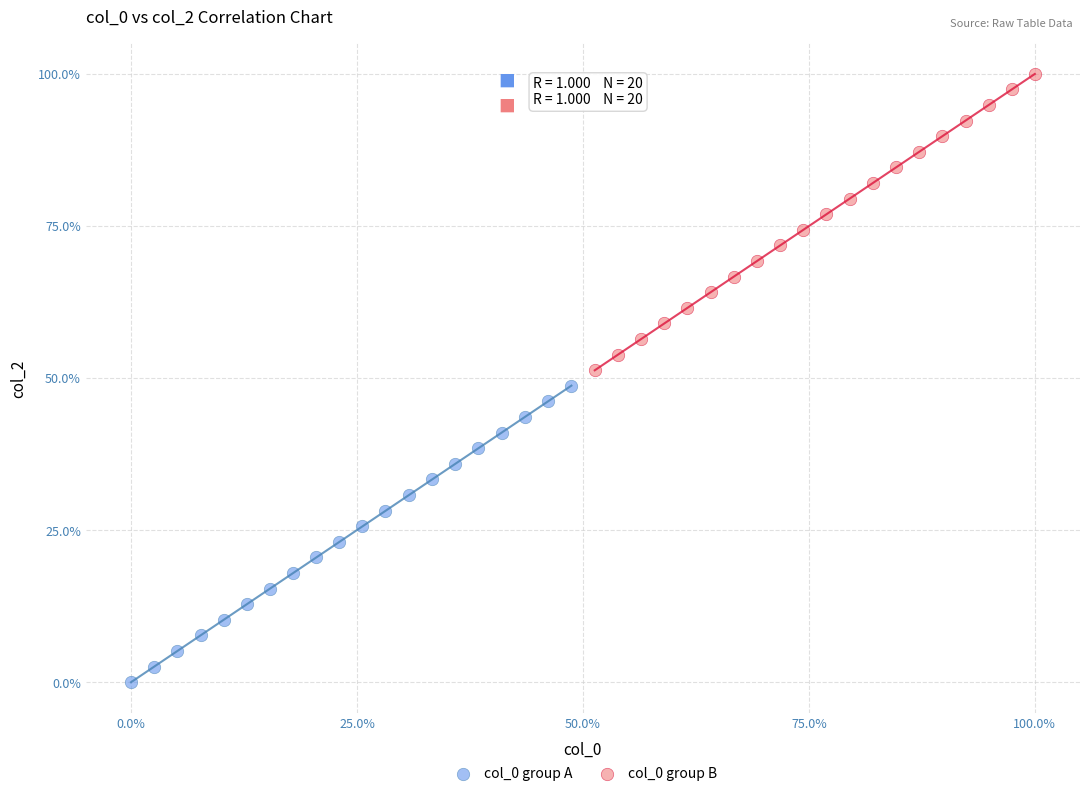

Which series contains the lowest Y value?

col_0 group A